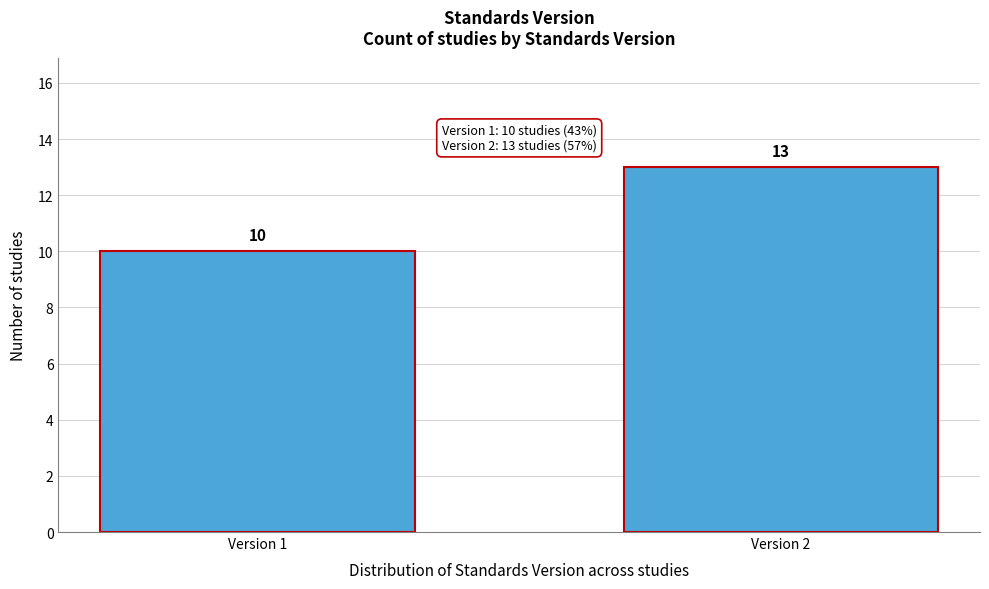

Reading left to right, extract all data points from this chart.

10	13